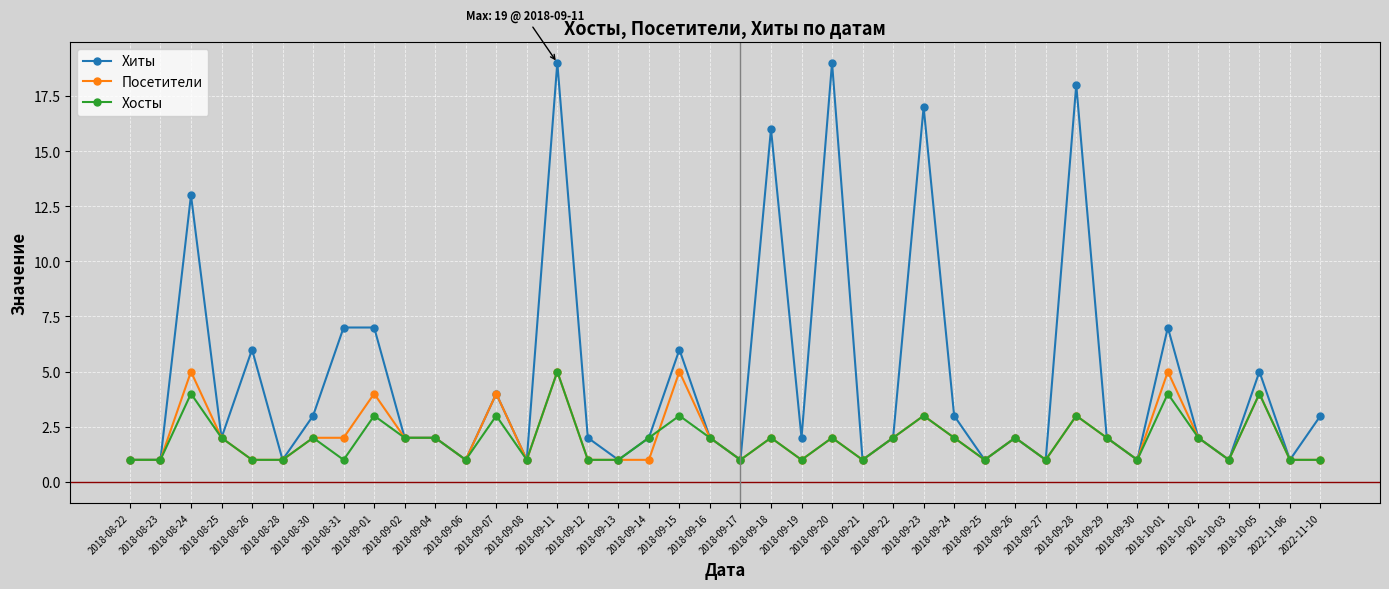

How many lines are shown in the chart?

3